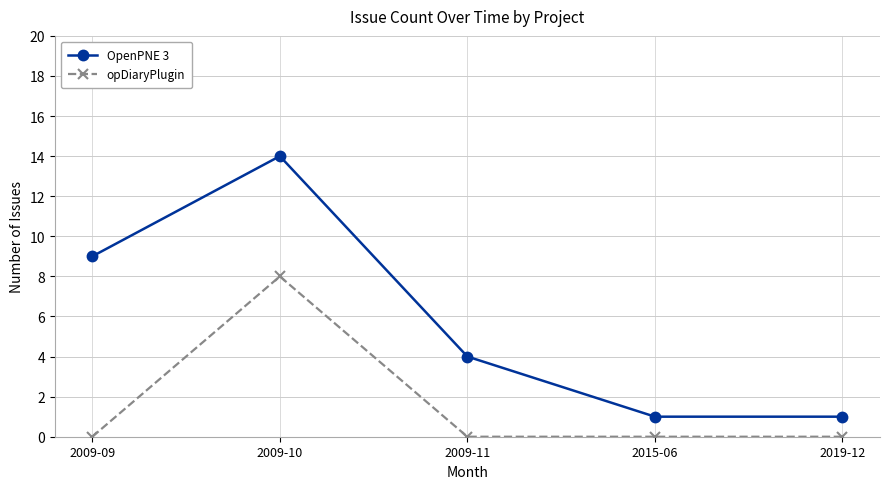

Rank the series by their maximum value, from lowest to highest.

opDiaryPlugin, OpenPNE 3